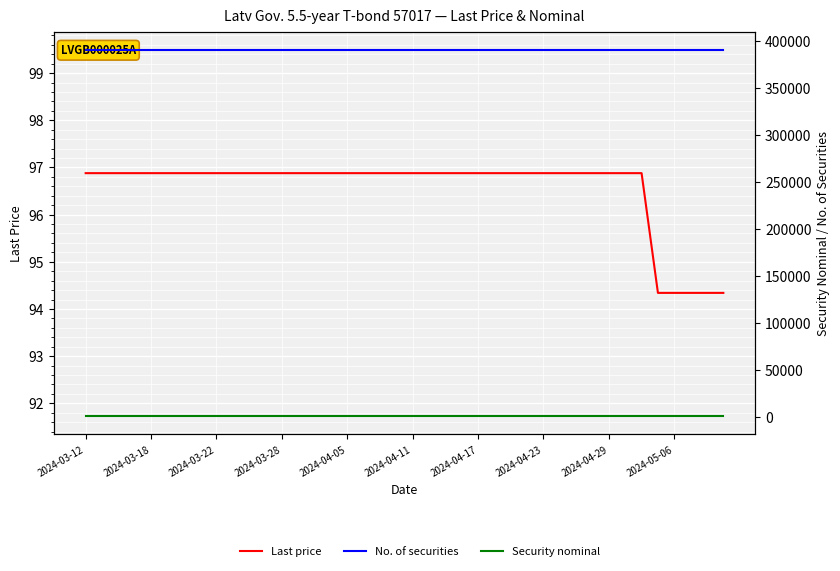

How many data points does each series have?

40